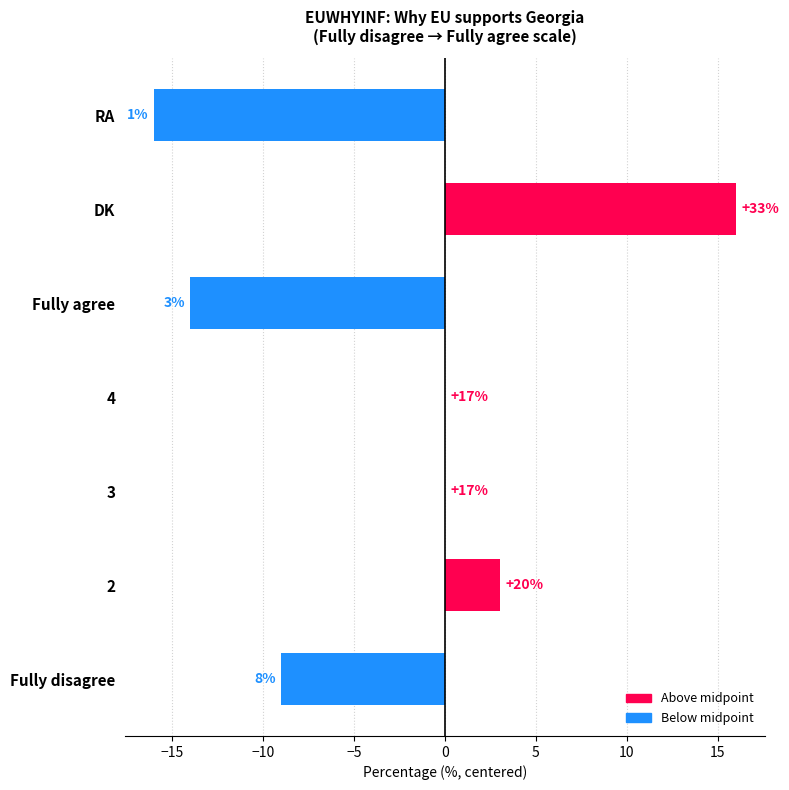

At which label is the value closest to 0?

3